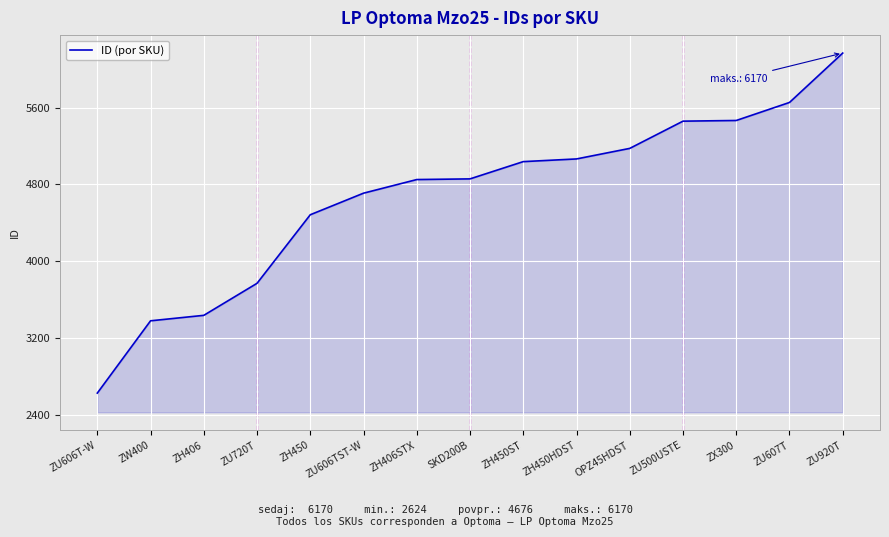

Does the chart display data point markers on the line(s)?

No